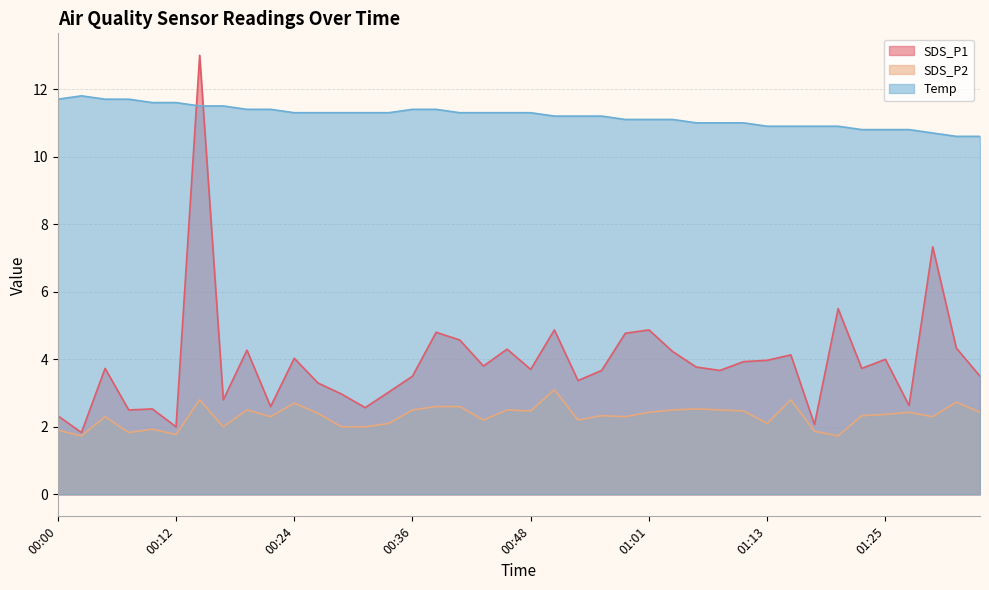

What is the value of the Temp point at the 6th from the left?

11.6